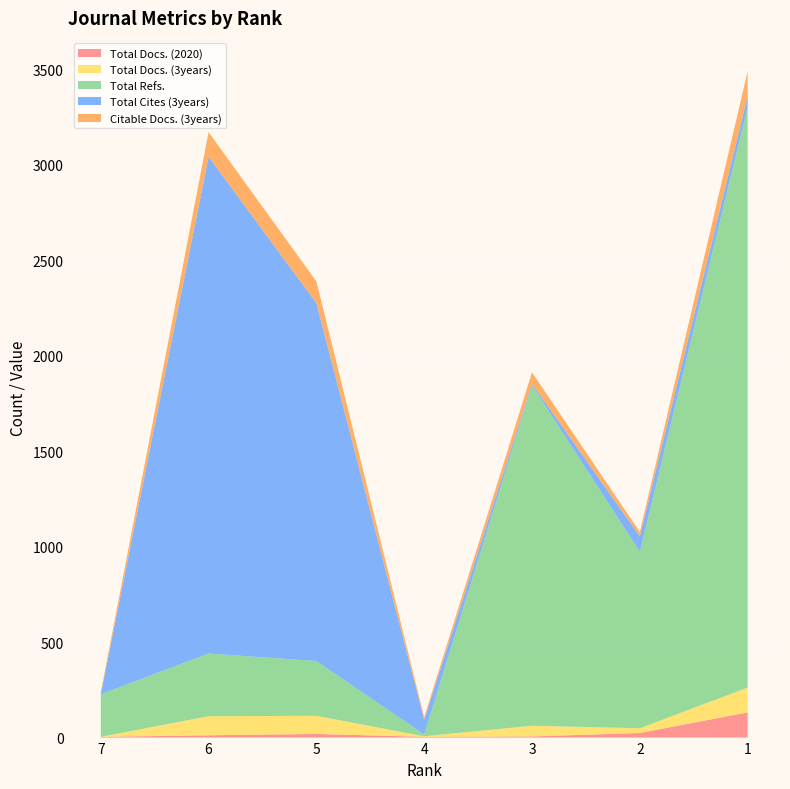

Reading left to right, extract all data points from this chart.

Total Docs. (2020): 4	12	19	4	6	24	132
Total Docs. (3years): 0	100	95	3	56	25	130
Total Refs.: 223	328	287	9	1783	924	3041
Total Cites (3years): 0	2602	1875	78	8	81	57
Citable Docs. (3years): 10	129	113	13	60	23	130